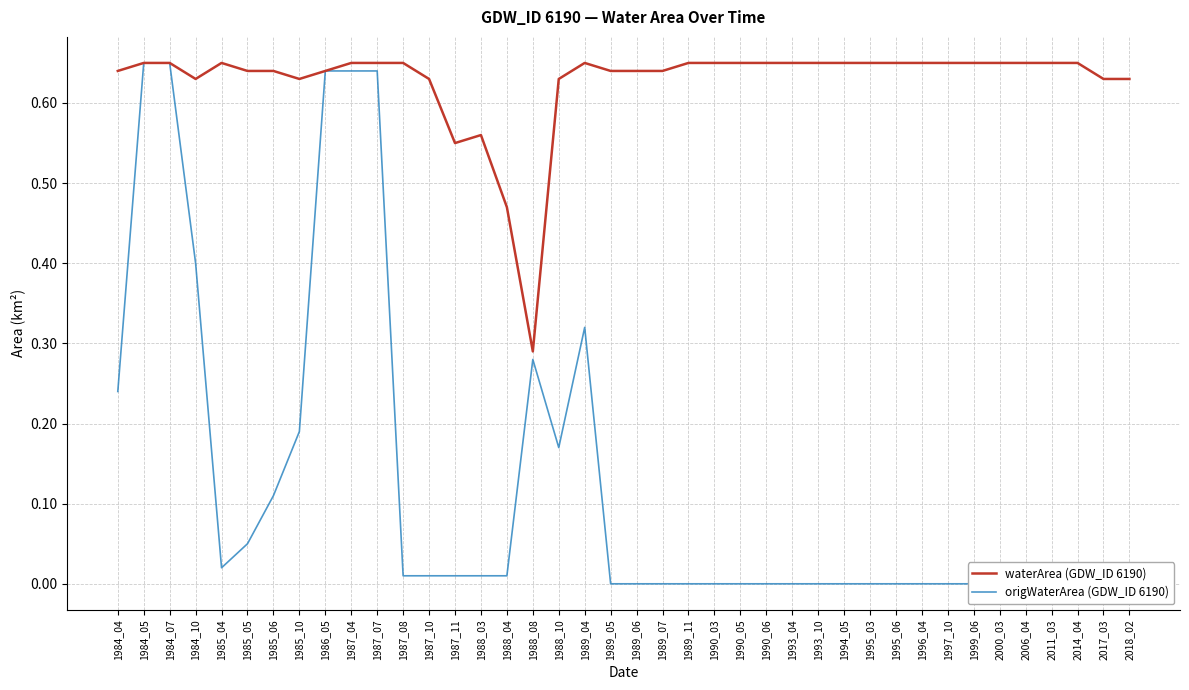

What is the maximum value for waterArea (GDW_ID 6190)?

0.7